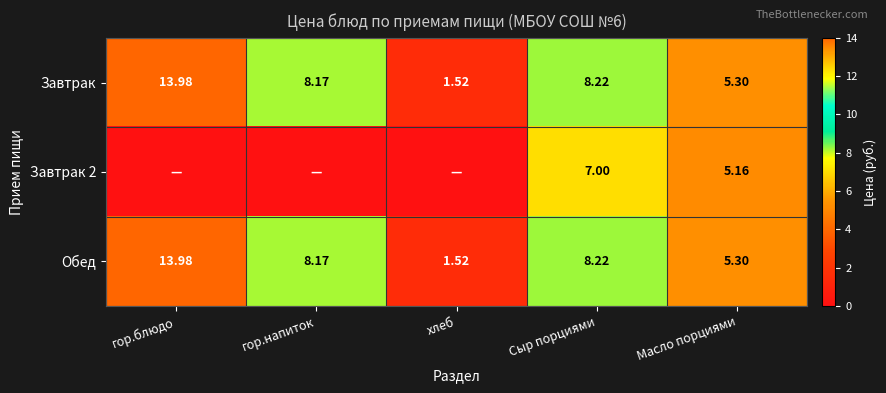

List the labels in order of Обед value, largest first.

гор.блюдо, Сыр порциями, гор.напиток, Масло порциями, хлеб